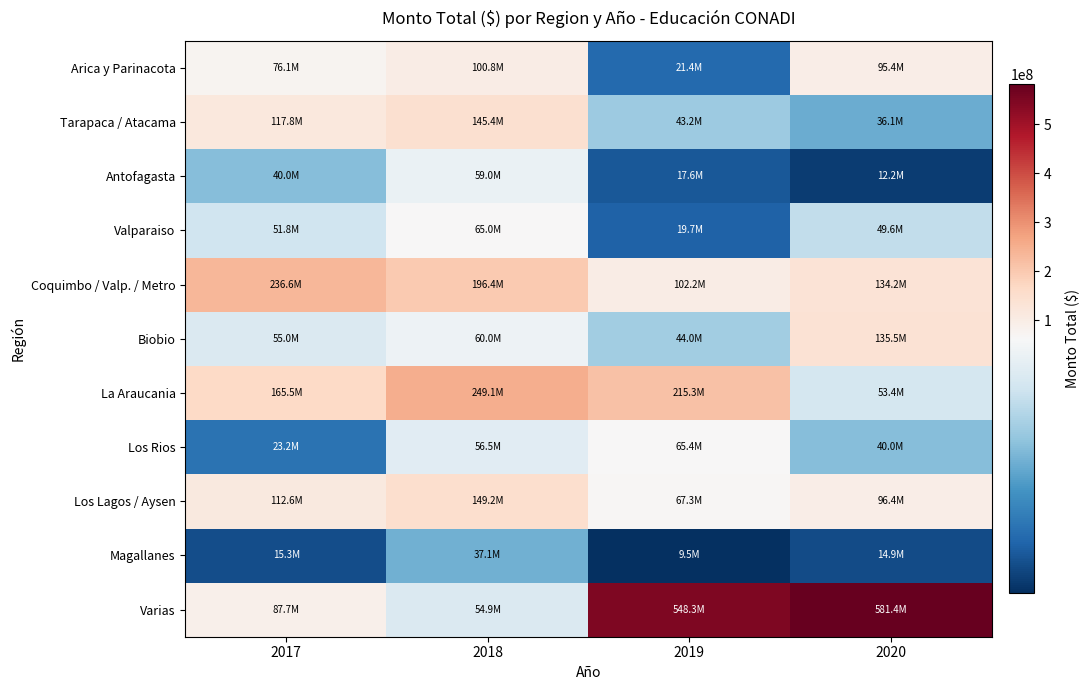

Reading right to left, list all the values displayed in this chart.

Arica y Parinacota: 2020=95442000	2019=21422000	2018=100839000	2017=76105000
Tarapaca / Atacama: 2020=36114000	2019=43213000	2018=145361000	2017=117839000
Antofagasta: 2020=12240000	2019=17641000	2018=59000000	2017=40000000
Valparaiso: 2020=49596000	2019=19709906	2018=65000000	2017=51802000
Coquimbo / Valp. / Metro: 2020=134200000	2019=102172000	2018=196416380	2017=236558000
Biobio: 2020=135480000	2019=44000000	2018=60000000	2017=55000000
La Araucania: 2020=53360000	2019=215328362	2018=249082920	2017=165480000
Los Rios: 2020=40000000	2019=65386000	2018=56500000	2017=23200000
Los Lagos / Aysen: 2020=96361000	2019=67310000	2018=149153000	2017=112586000
Magallanes: 2020=14853056	2019=9456000	2018=37081000	2017=15274000
Varias: 2020=581398200	2019=548252000	2018=54916985	2017=87655926